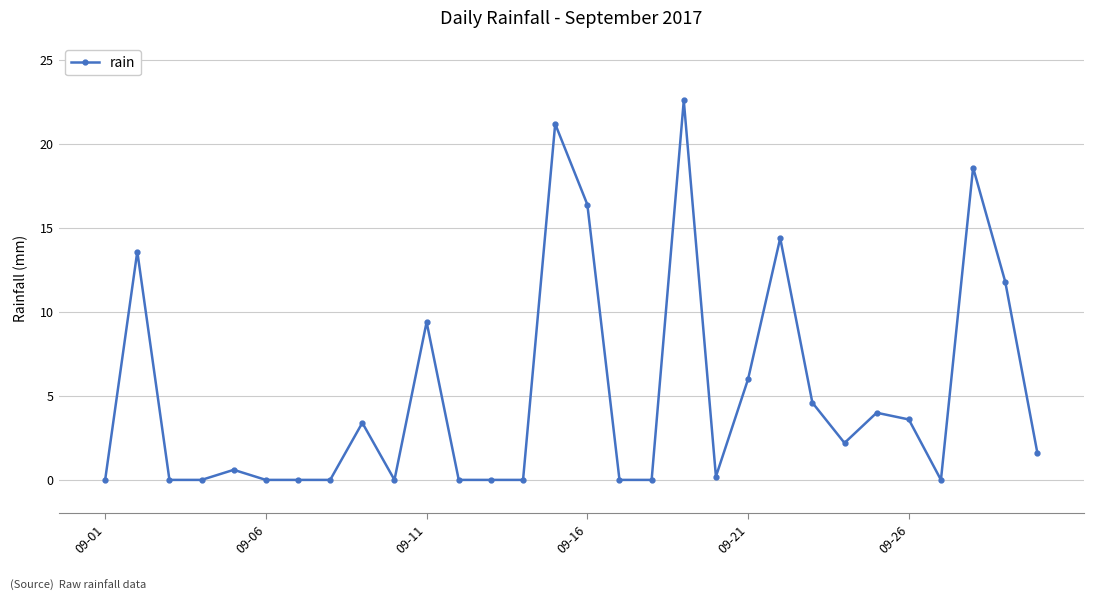

What is the average value?

5.1